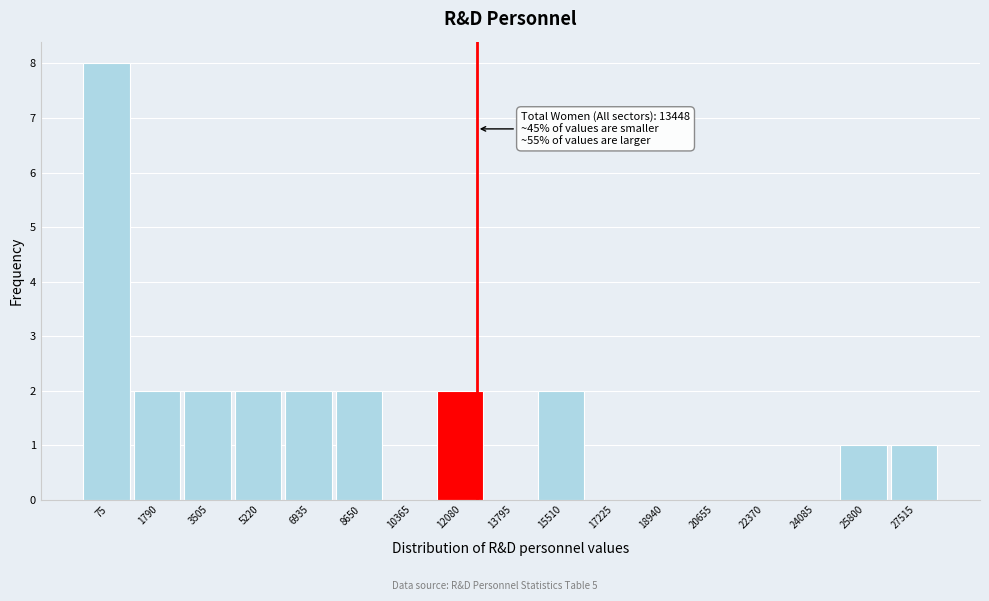

Reading left to right, transcribe all the data shown in this chart.

75=8	1790=2	3505=2	5220=2	6935=2	8650=2	10365=0	12080=2	13795=0	15510=2	17225=0	18940=0	20655=0	22370=0	24085=0	25800=1	27515=1